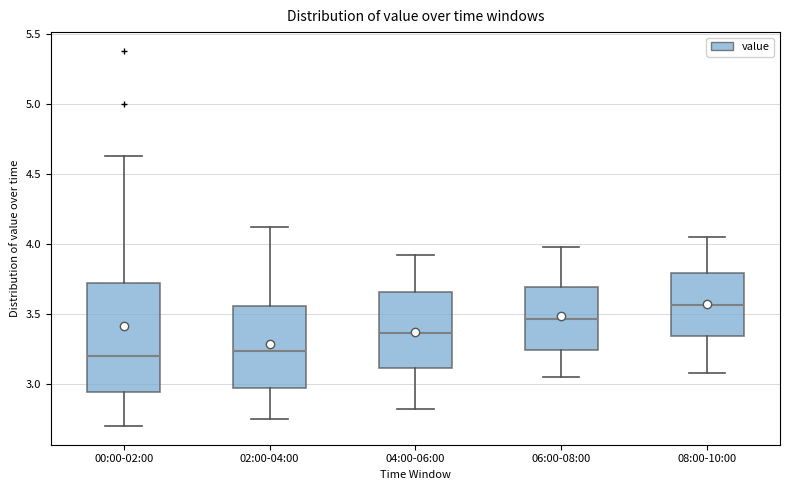

Reading left to right, transcribe this box plot: for each box, give where its median line is, the range the box spans, and where its two whiskers end, as read against the y-axis. The values are not printed on the chart, so give them approximately, as read against the axis.

00:00-02:00: median 3.20, box 2.95 to 3.70, whiskers 2.70 to 4.65
02:00-04:00: median 3.25, box 2.95 to 3.55, whiskers 2.75 to 4.10
04:00-06:00: median 3.35, box 3.10 to 3.65, whiskers 2.80 to 3.90
06:00-08:00: median 3.45, box 3.25 to 3.70, whiskers 3.05 to 4.00
08:00-10:00: median 3.55, box 3.35 to 3.80, whiskers 3.10 to 4.05